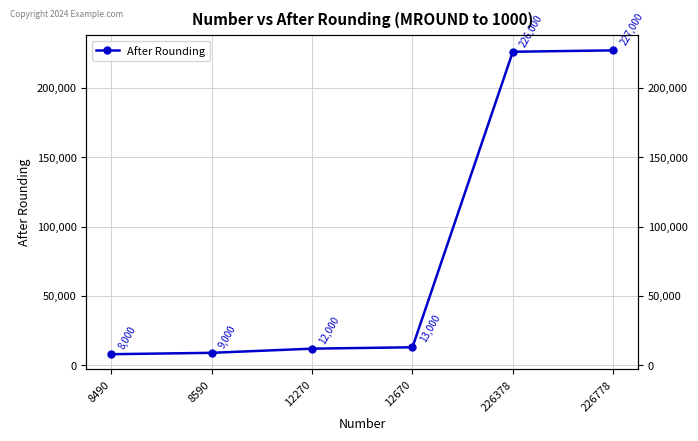

At which category does the chart reach its peak across all series?

226778